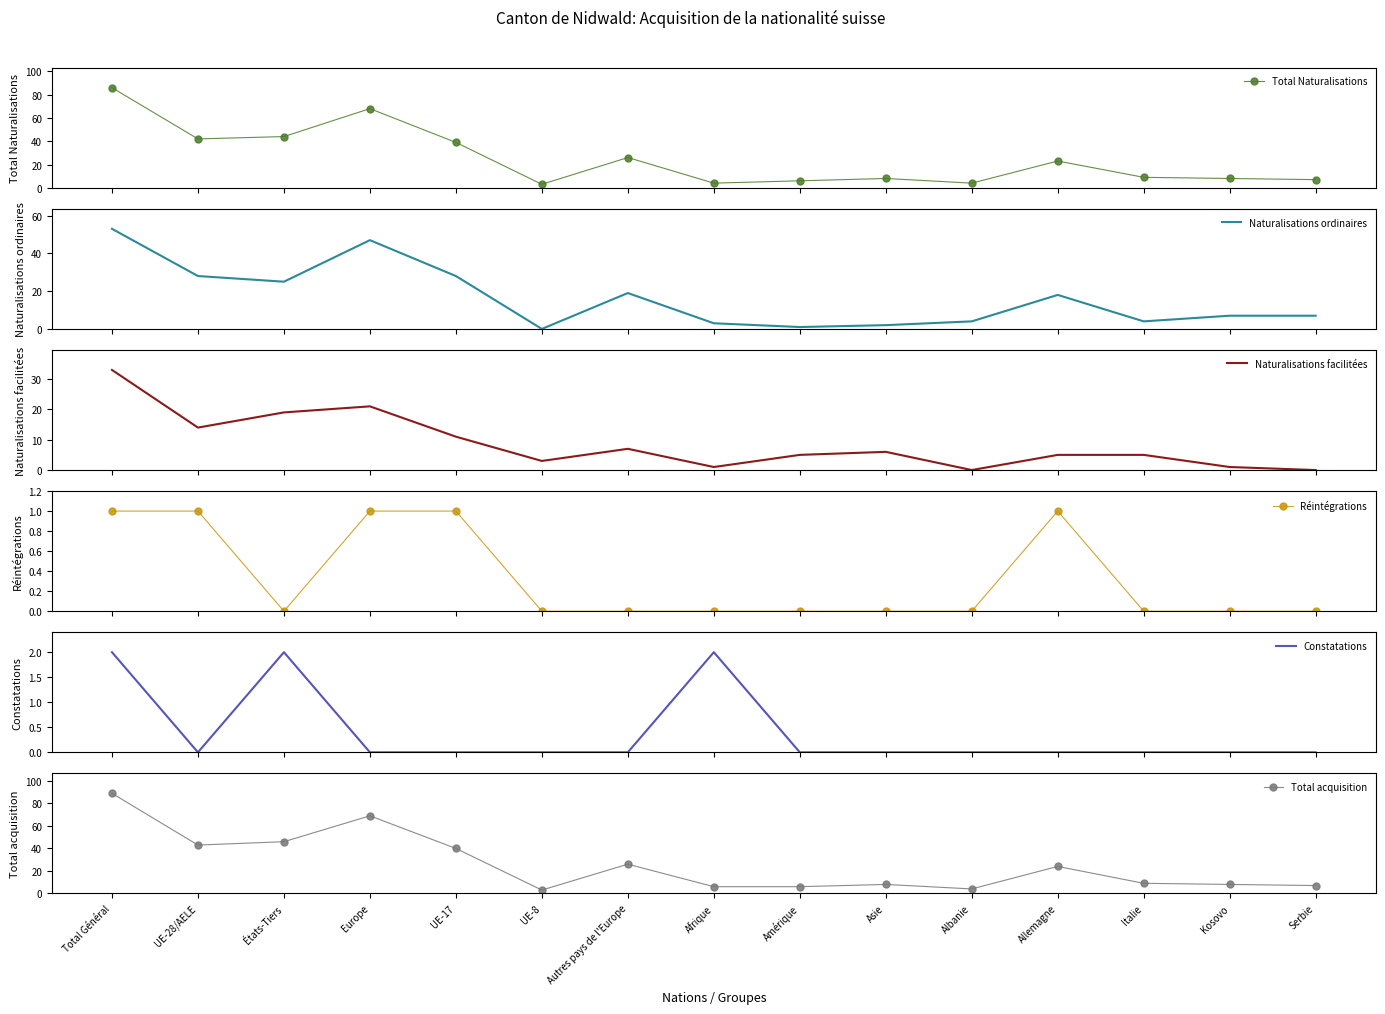

The Naturalisations facilitées series shows 7 at Autres pays de l'Europe. True or false?

True